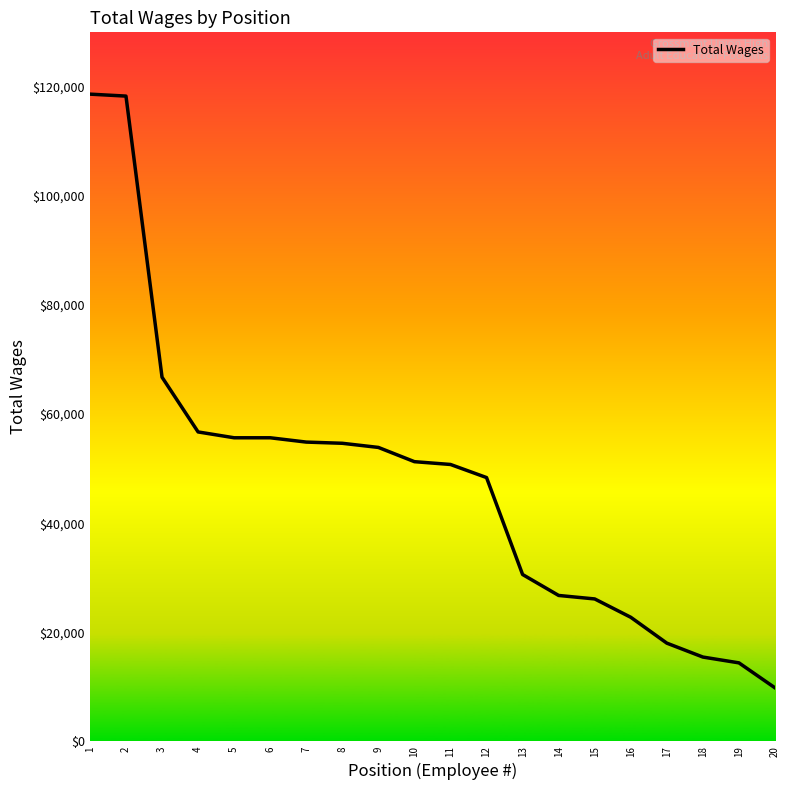

True or false: the data shows 203286 at 2.

False